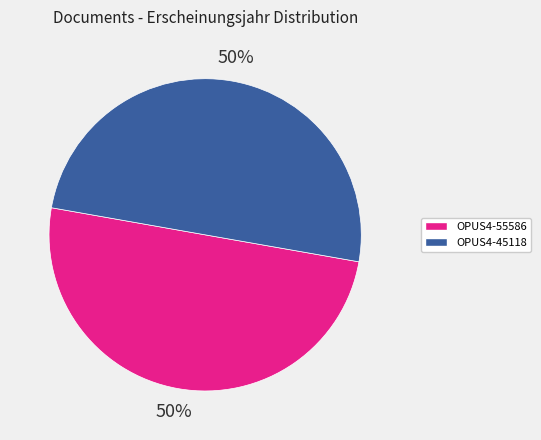

Do OPUS4-45118 and OPUS4-55586 together represent more than half of the pie?

Yes